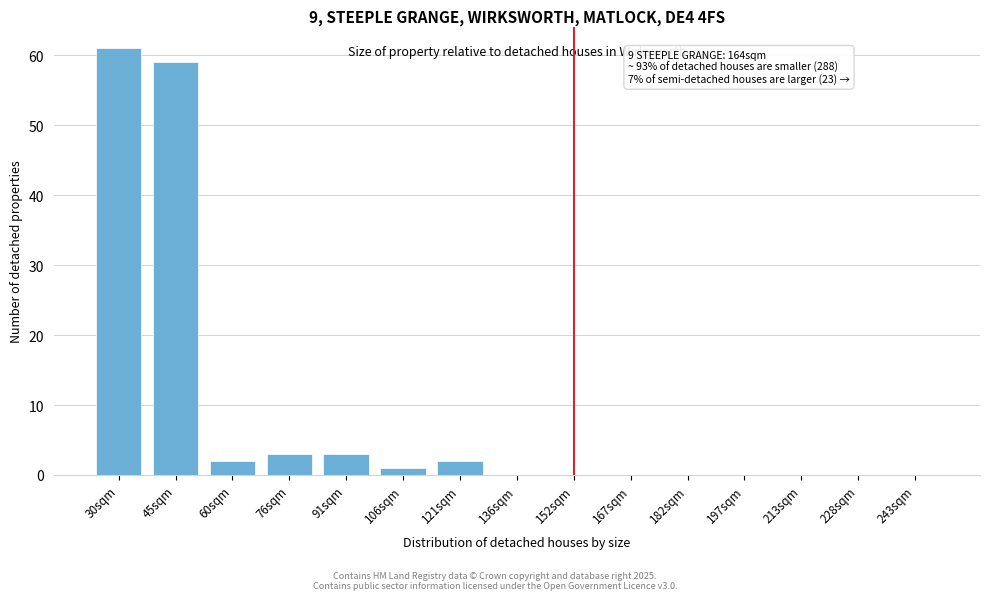

Reading left to right, what are all the values shown in this chart?

30sqm=61	45sqm=59	60sqm=2	76sqm=3	91sqm=3	106sqm=1	121sqm=2	136sqm=0	152sqm=0	167sqm=0	182sqm=0	197sqm=0	213sqm=0	228sqm=0	243sqm=0